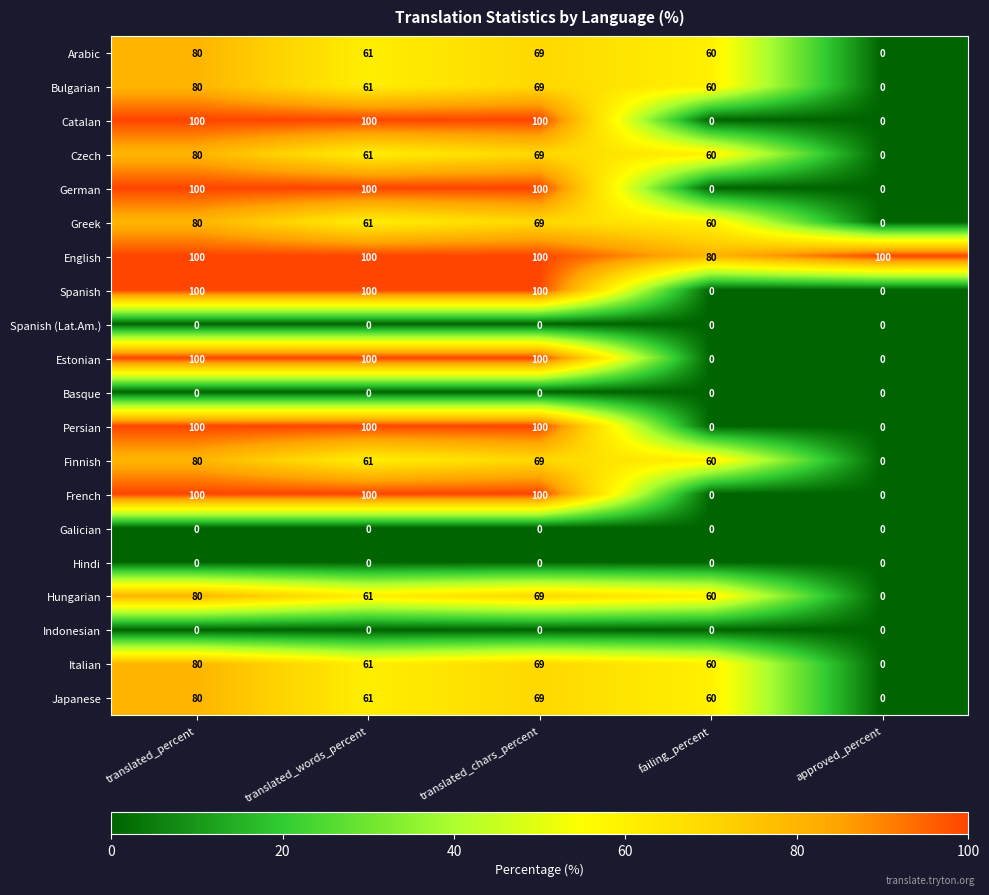

Is it true that Hungarian equals 60 at failing_percent?

True